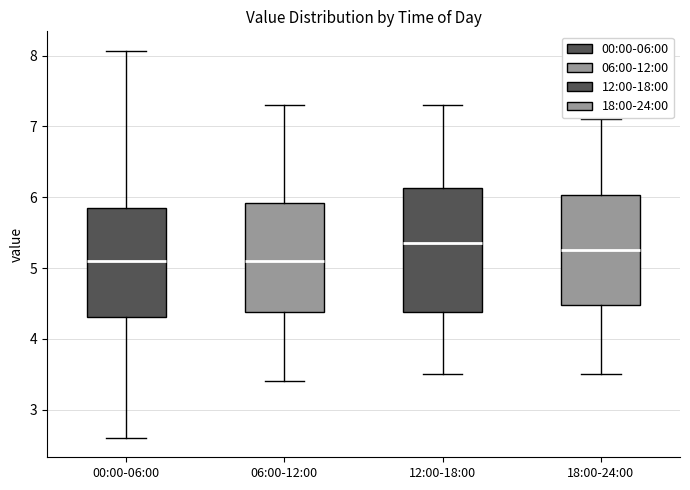

Reading left to right, read every box against the y-axis: the position of its median line, the range the box covers, and the ends of its whiskers. The values are not printed on the chart, so give them approximately, as read against the axis.

00:00-06:00: median 5.1, box 4.3 to 5.8, whiskers 2.6 to 8.1
06:00-12:00: median 5.1, box 4.4 to 5.9, whiskers 3.4 to 7.3
12:00-18:00: median 5.4, box 4.4 to 6.1, whiskers 3.5 to 7.3
18:00-24:00: median 5.3, box 4.5 to 6.0, whiskers 3.5 to 7.1